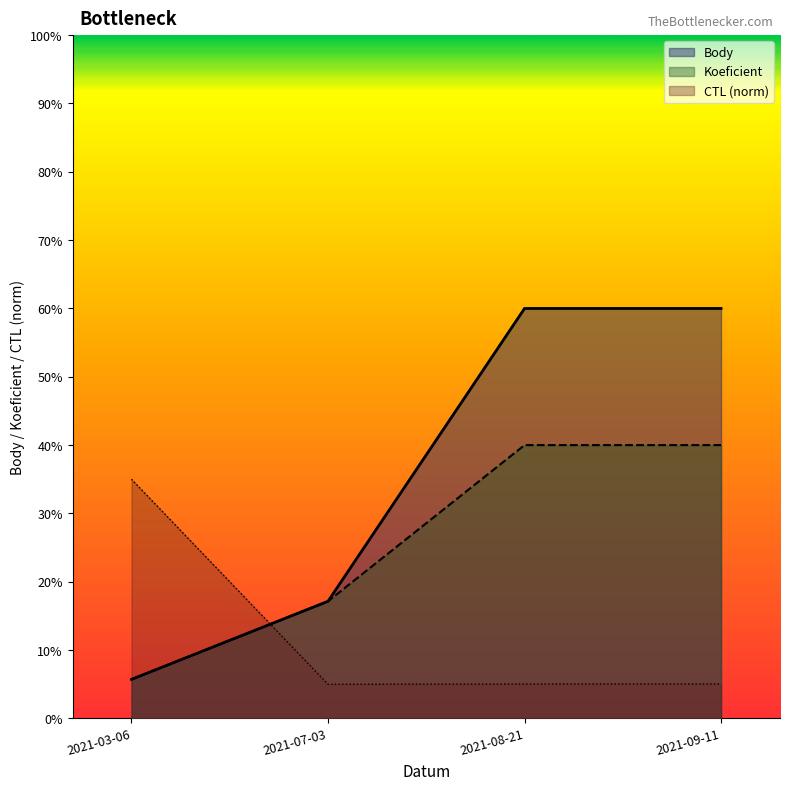

The value of CTL at 2021-03-06 is 7.5. True or false?

False